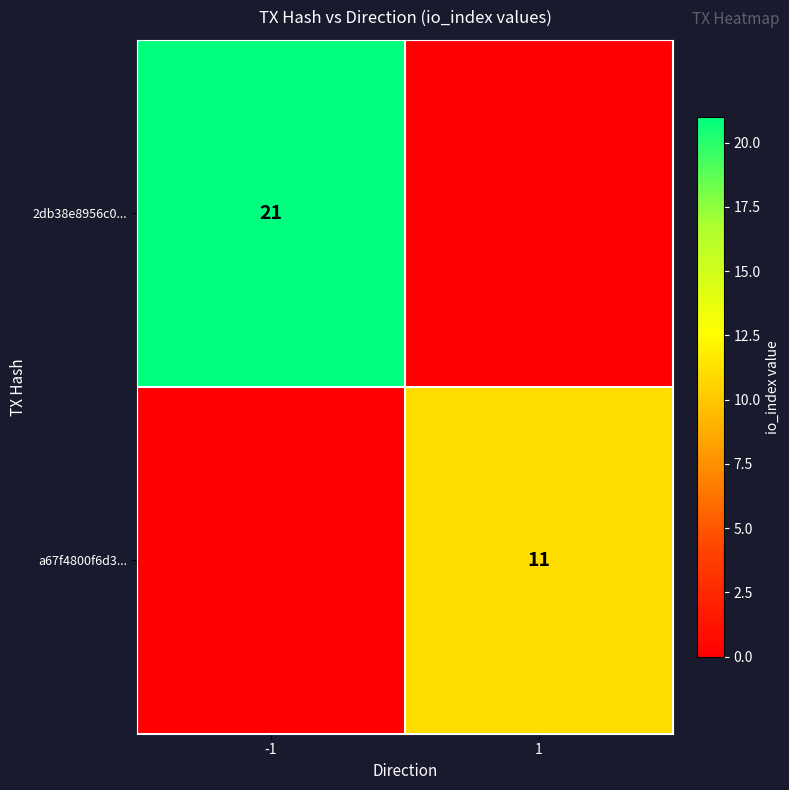

Is the value of 2db38e8956c0... at -1 greater than the value of a67f4800f6d3... at 1?

Yes